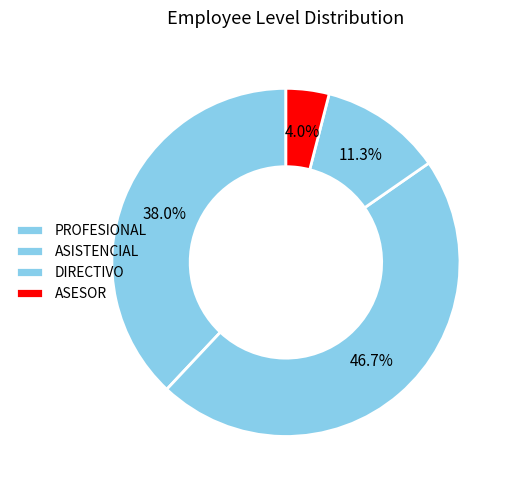

What is the change in value from ASISTENCIAL to ASESOR?

-64